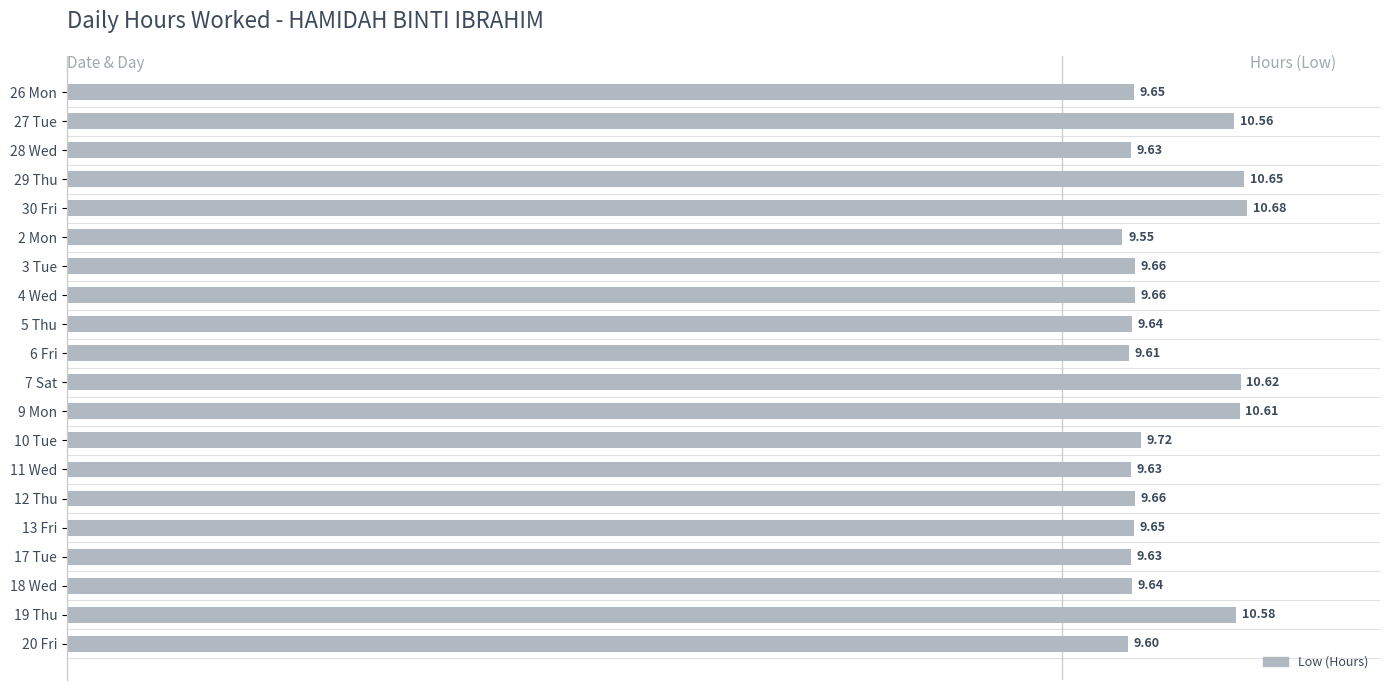

What is the average value?

9.9